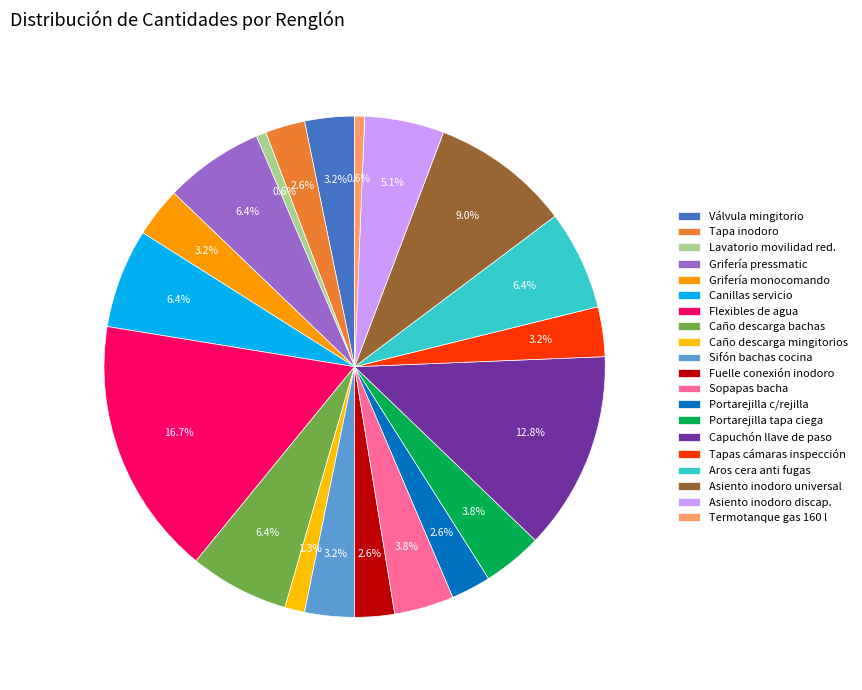

How many segments does this pie chart have?

20